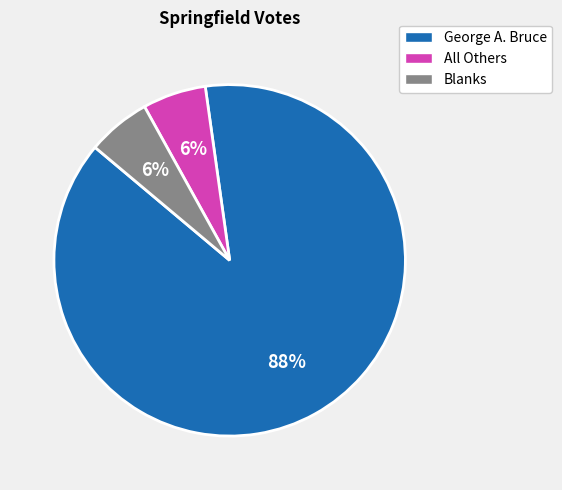

To the nearest percent, what is the average slice percentage?

33%